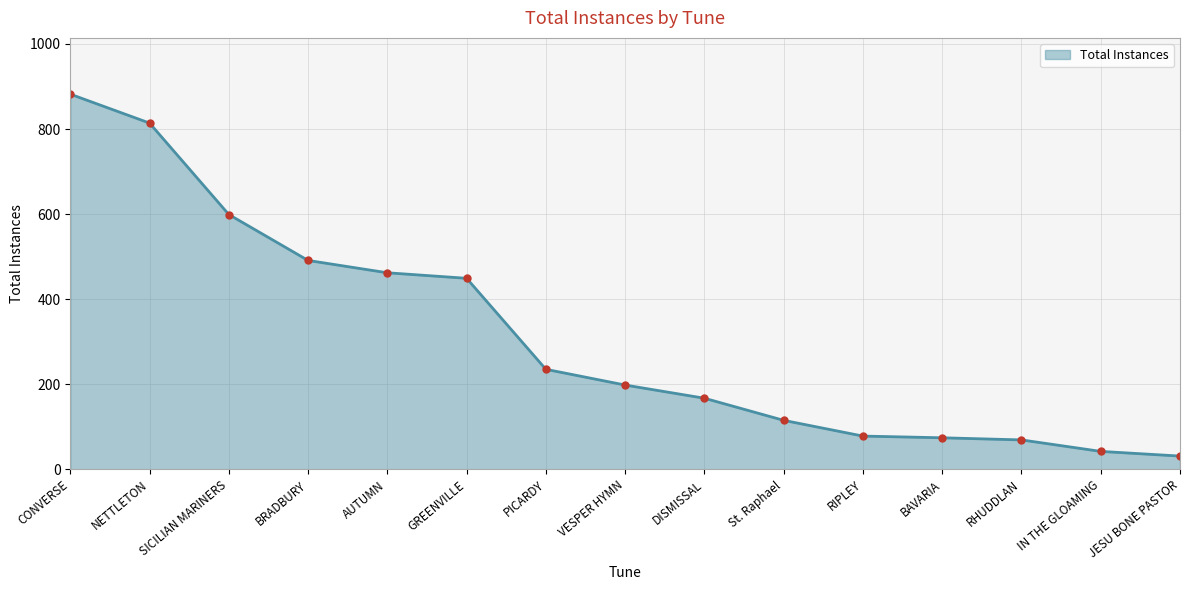

Between BRADBURY and VESPER HYMN, which is larger?

BRADBURY